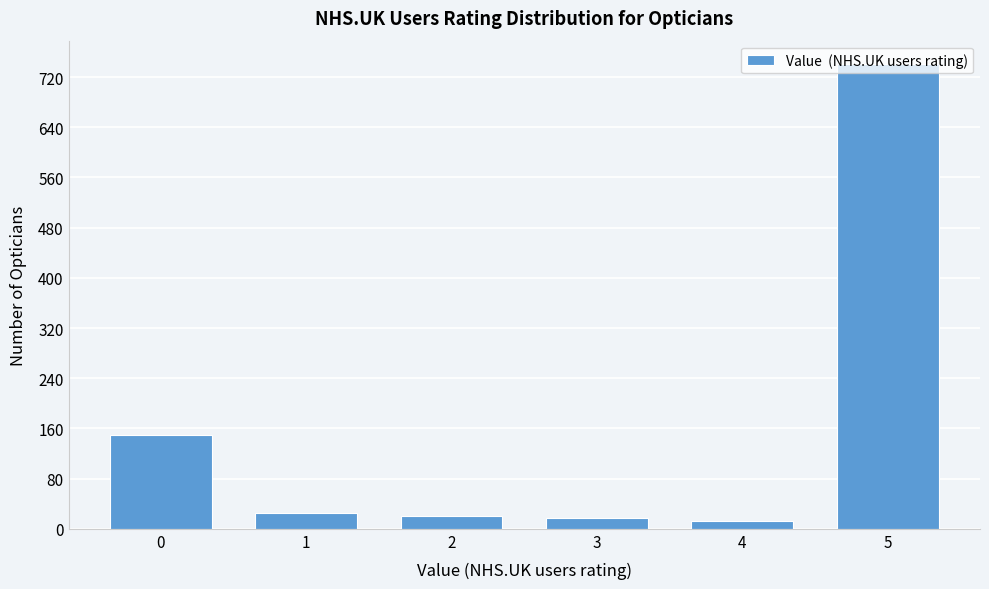

True or false: the data shows 90 at 0.

False